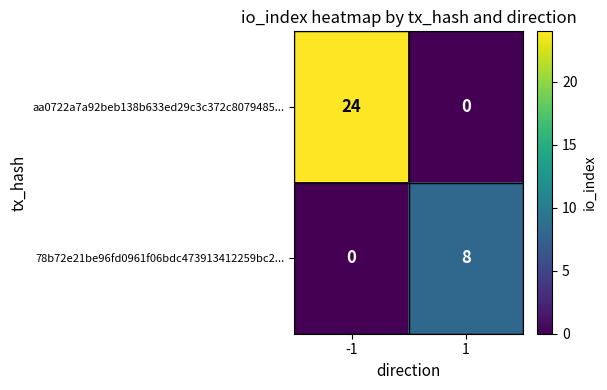

What is the difference between the 78b72e21be96fd0961f06bdc473913412259bc2... values at 1 and -1?

8